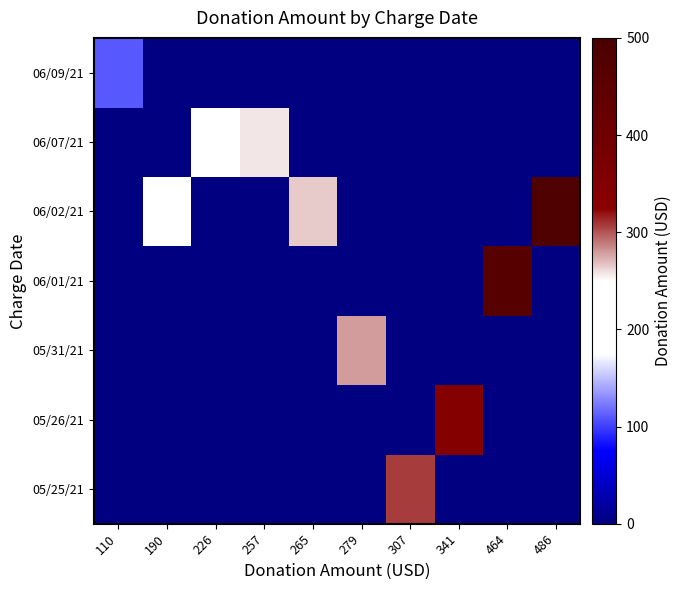

Reading left to right, what are all the values shown in this chart?

05/25/21: 110=0	190=0	226=0	257=0	265=0	279=0	307=307	341=0	464=0	486=0
05/26/21: 110=0	190=0	226=0	257=0	265=0	279=0	307=0	341=341	464=0	486=0
05/31/21: 110=0	190=0	226=0	257=0	265=0	279=279	307=0	341=0	464=0	486=0
06/01/21: 110=0	190=0	226=0	257=0	265=0	279=0	307=0	341=0	464=464	486=0
06/02/21: 110=0	190=190	226=0	257=0	265=265	279=0	307=0	341=0	464=0	486=486
06/07/21: 110=0	190=0	226=226	257=257	265=0	279=0	307=0	341=0	464=0	486=0
06/09/21: 110=110	190=0	226=0	257=0	265=0	279=0	307=0	341=0	464=0	486=0